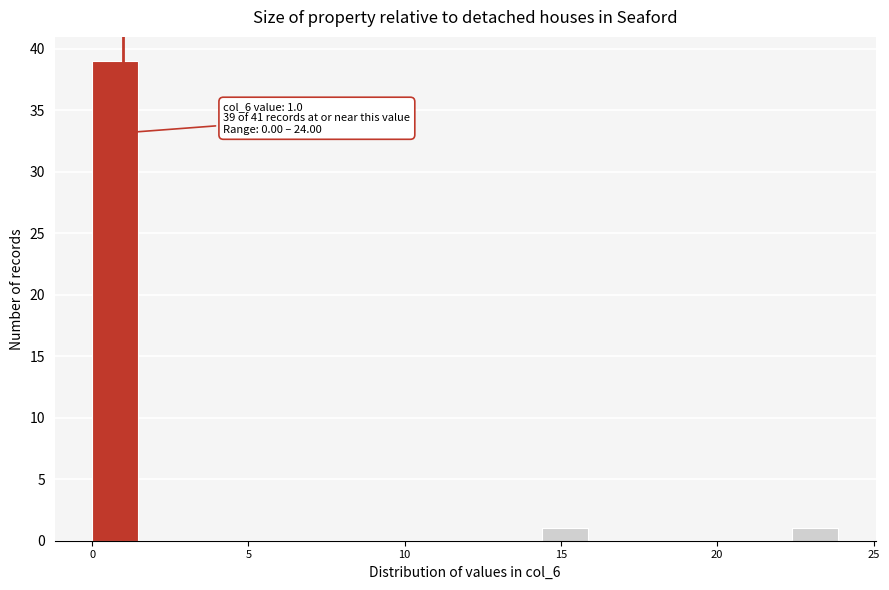

Around what value on the x-axis is the tallest bar? Give the approximate position of its centre, as read against the axis.

0.5